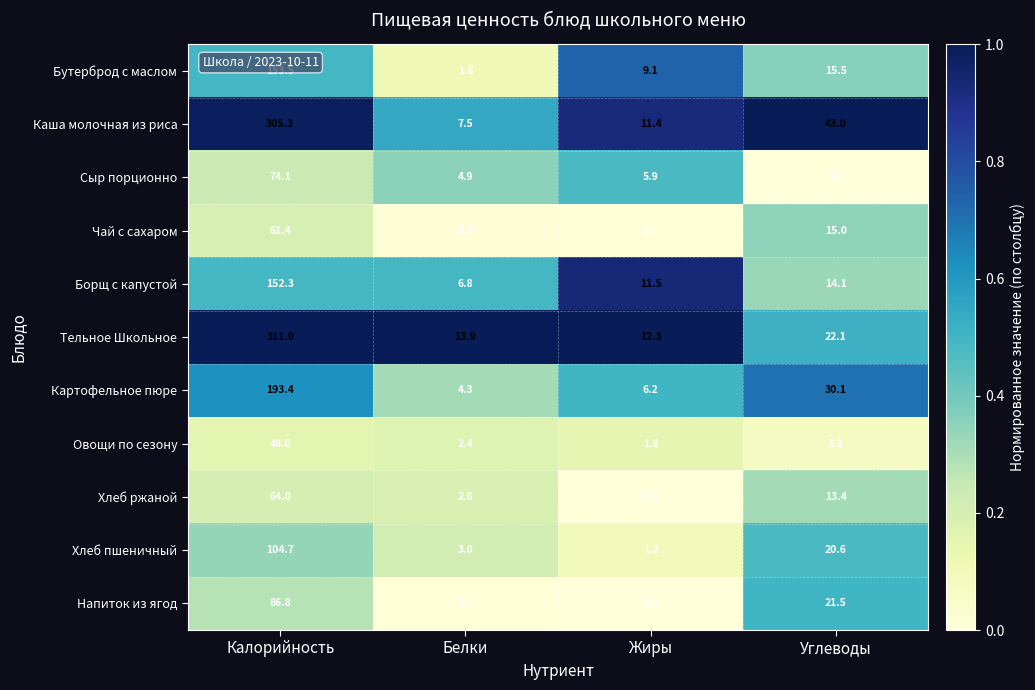

What is the highest value of the Каша молочная из риса series?

305.3